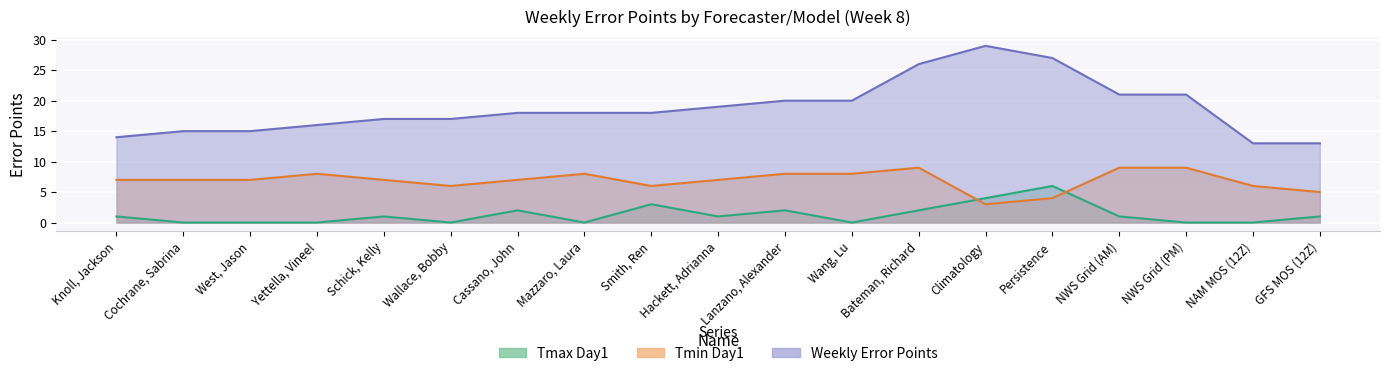

What is the difference between the Tmin Day1 values at Wallace, Bobby and NWS Grid (AM)?

3